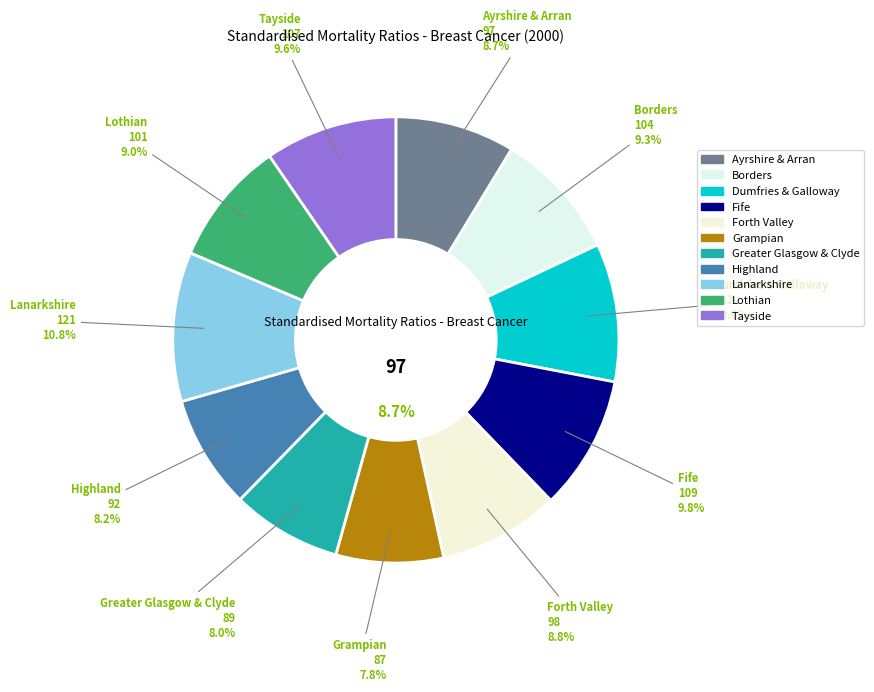

Rank the categories by value from lowest to highest.

Grampian, Greater Glasgow & Clyde, Highland, Ayrshire & Arran, Forth Valley, Lothian, Borders, Tayside, Fife, Dumfries & Galloway, Lanarkshire